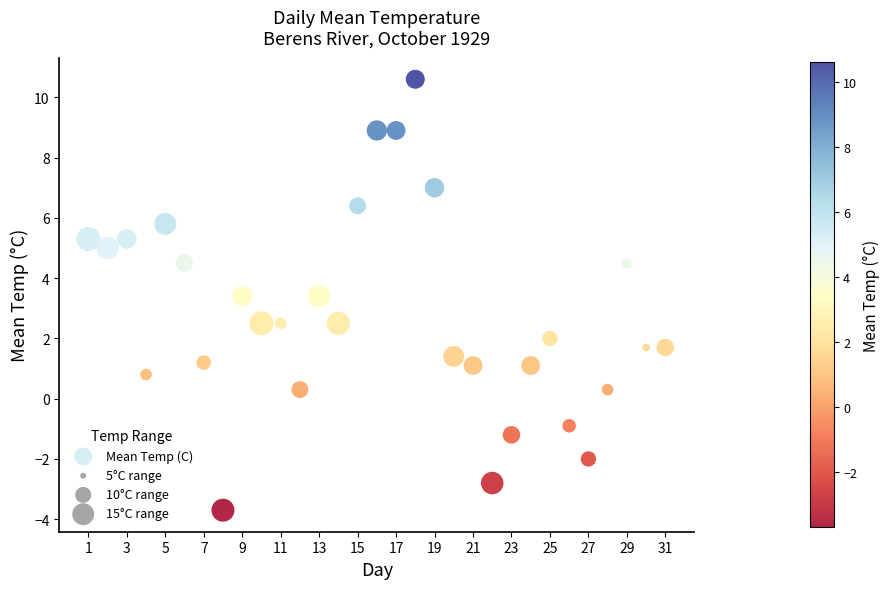

What is the range of Y values (max minus min)?

14.3